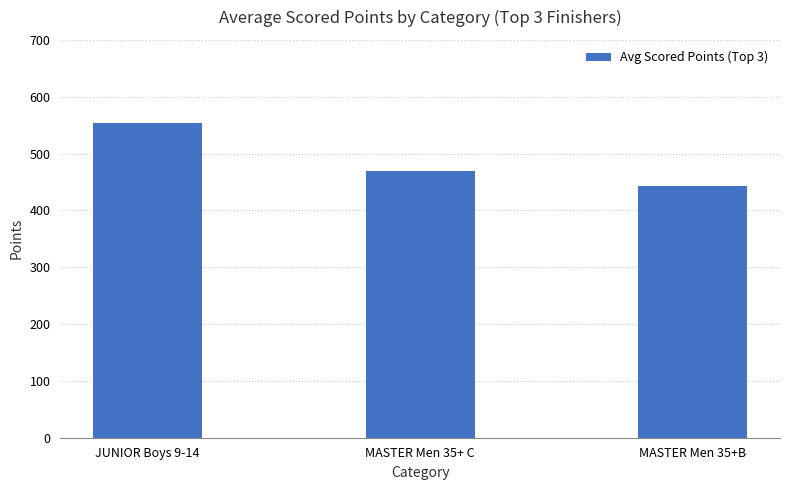

The value at MASTER Men 35+ C is 236.8. True or false?

False